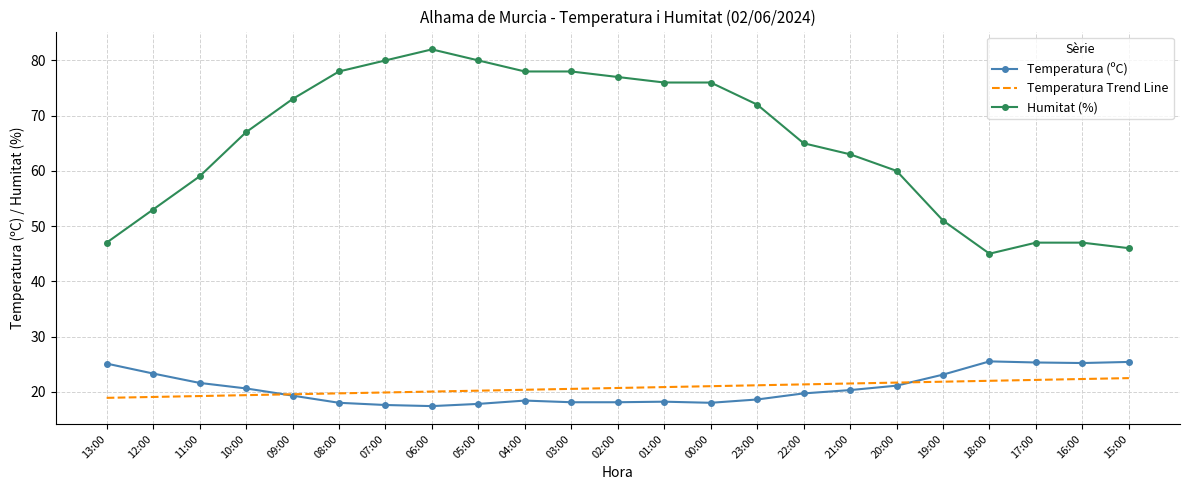

Is it true that Humitat (%) equals 24.2 at 05:00?

False